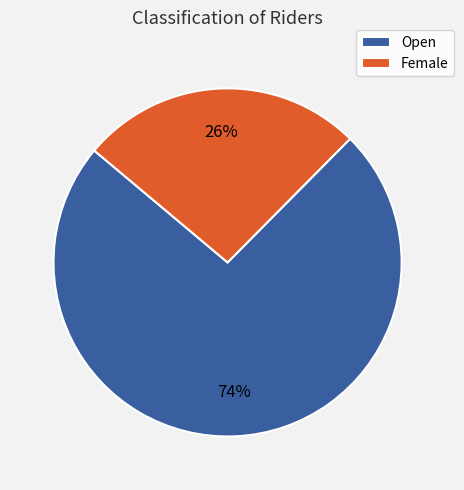

Count the number of slices in the pie.

2